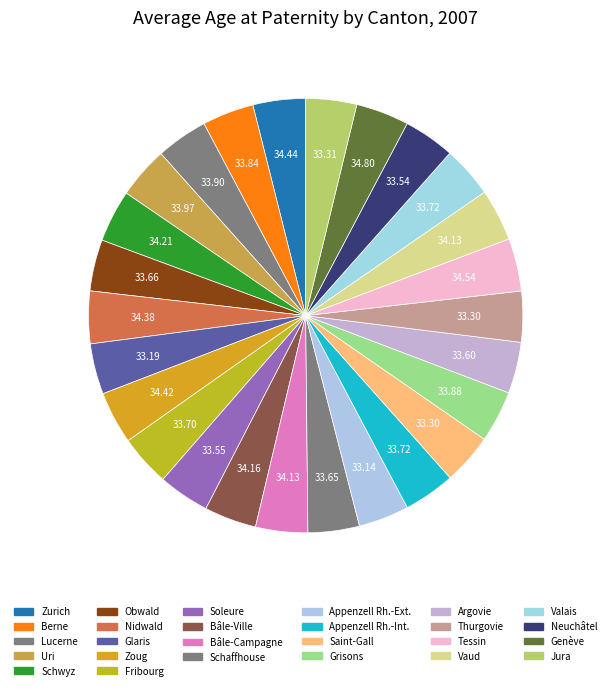

Which category has the biggest portion of the pie?

Genève